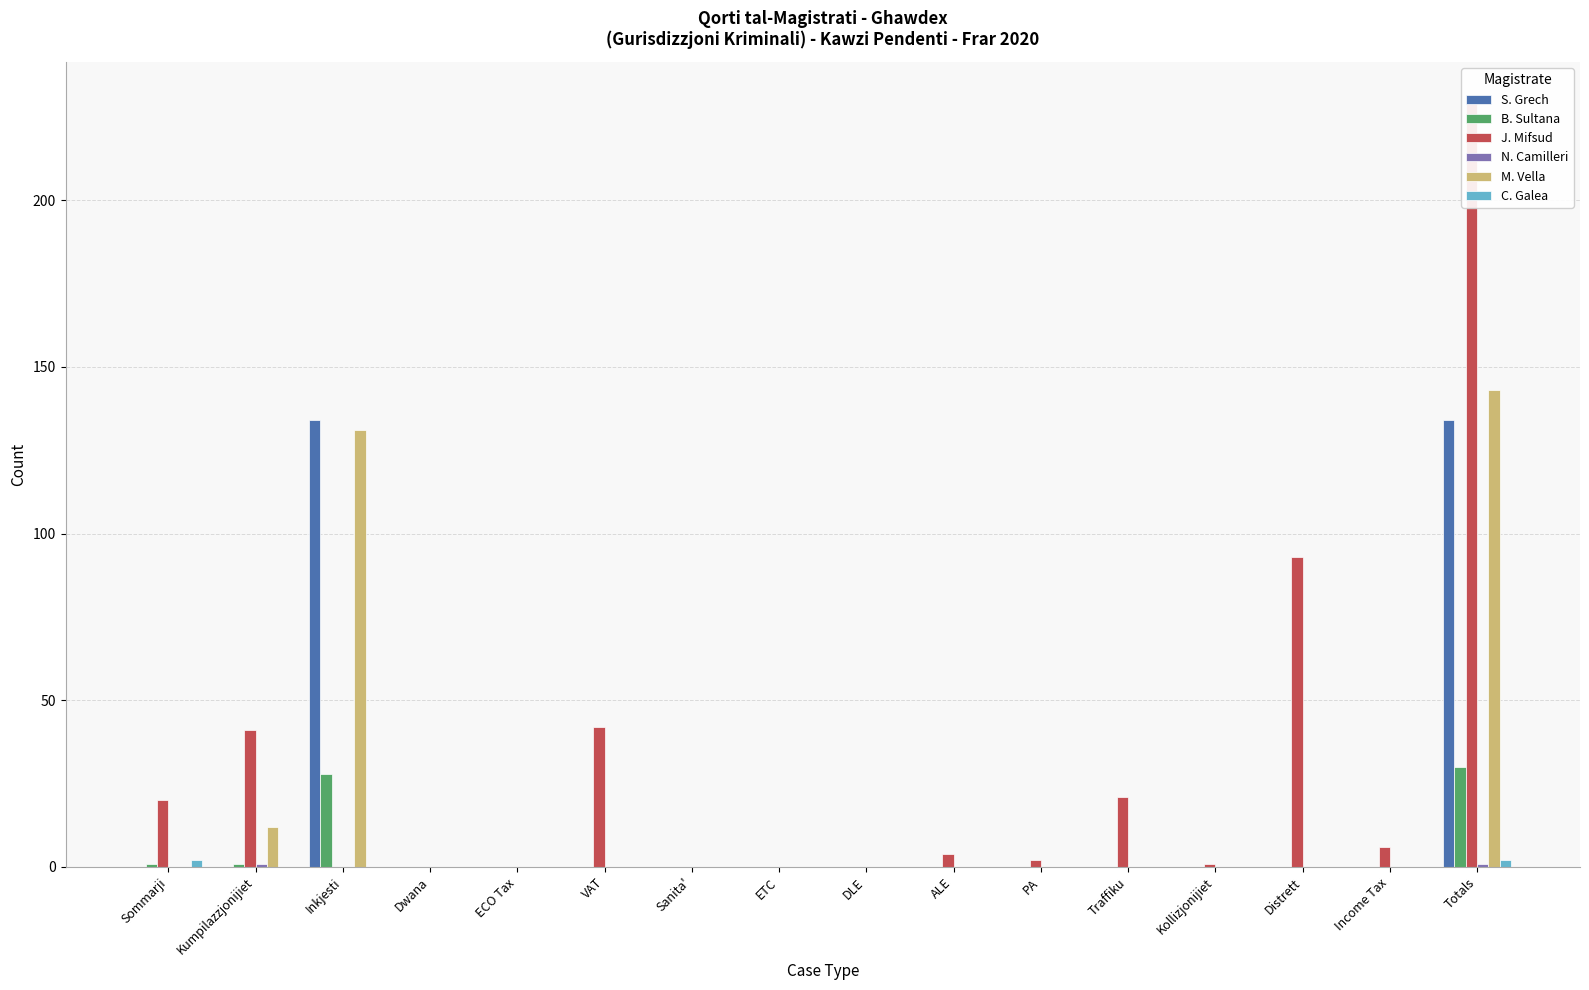

How many bars are there in total?

96